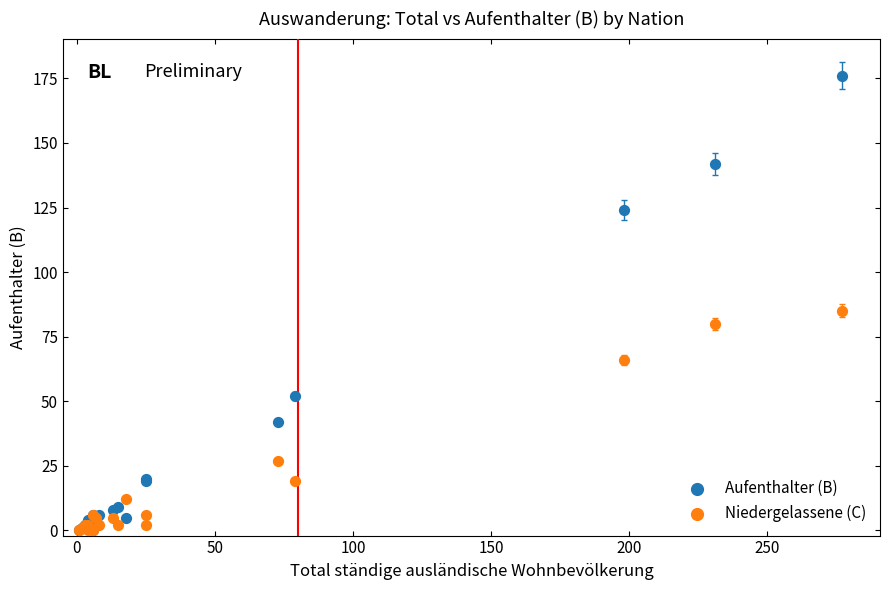

What are all the series names shown in the legend?

Aufenthalter (B), Niedergelassene (C)